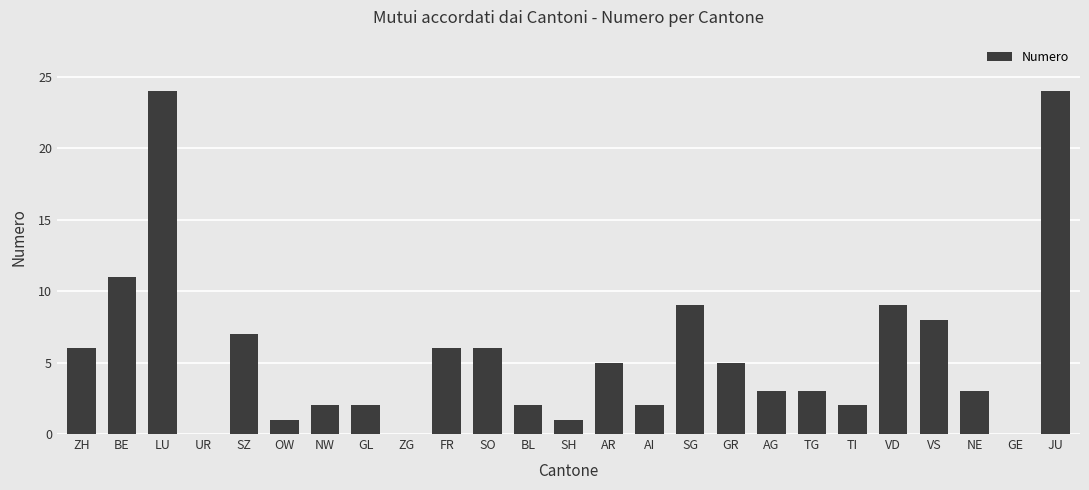

Where is the data nearest to the value 12?

BE